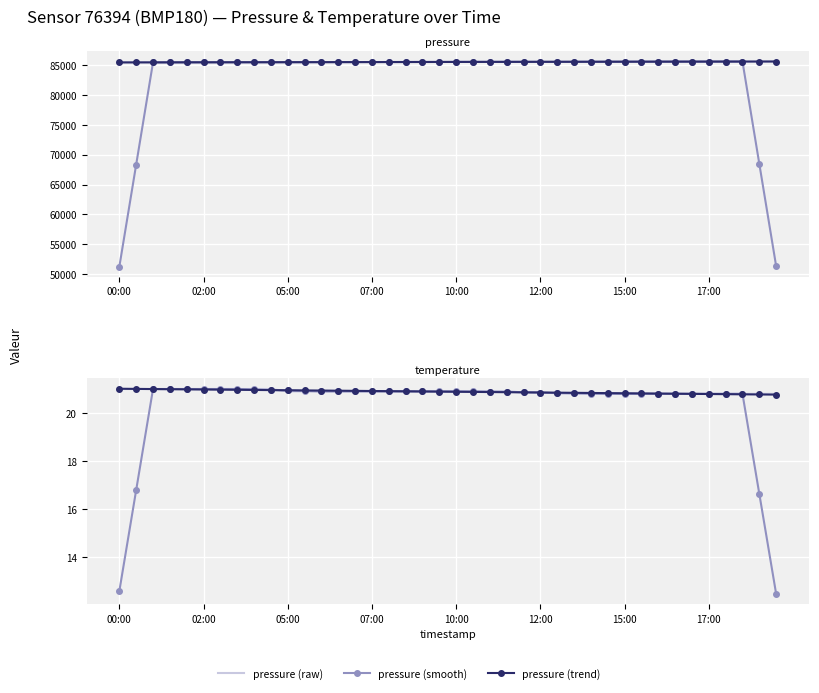

What is the total value across all series at 36?

256800.4